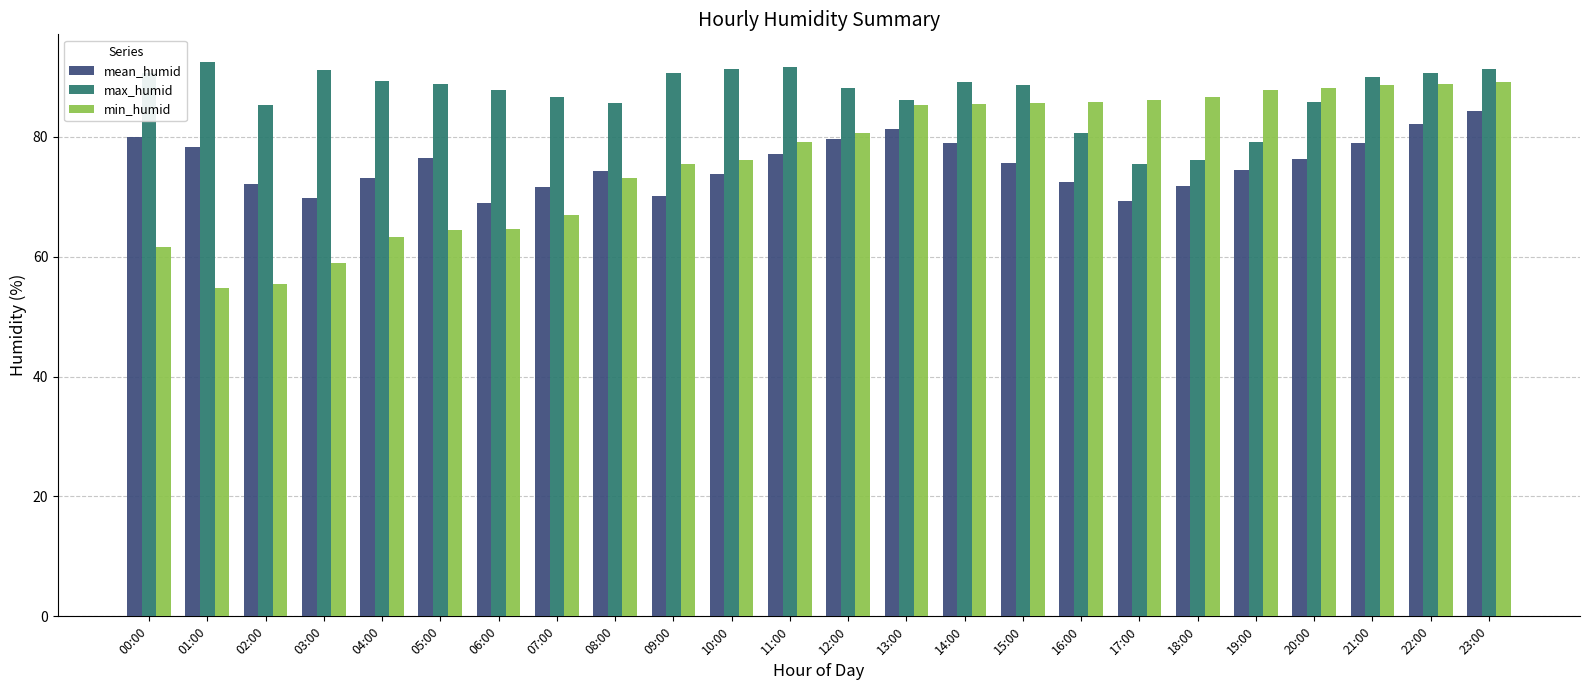

Is the value of mean_humid at 10:00 greater than the value of min_humid at 10:00?

No